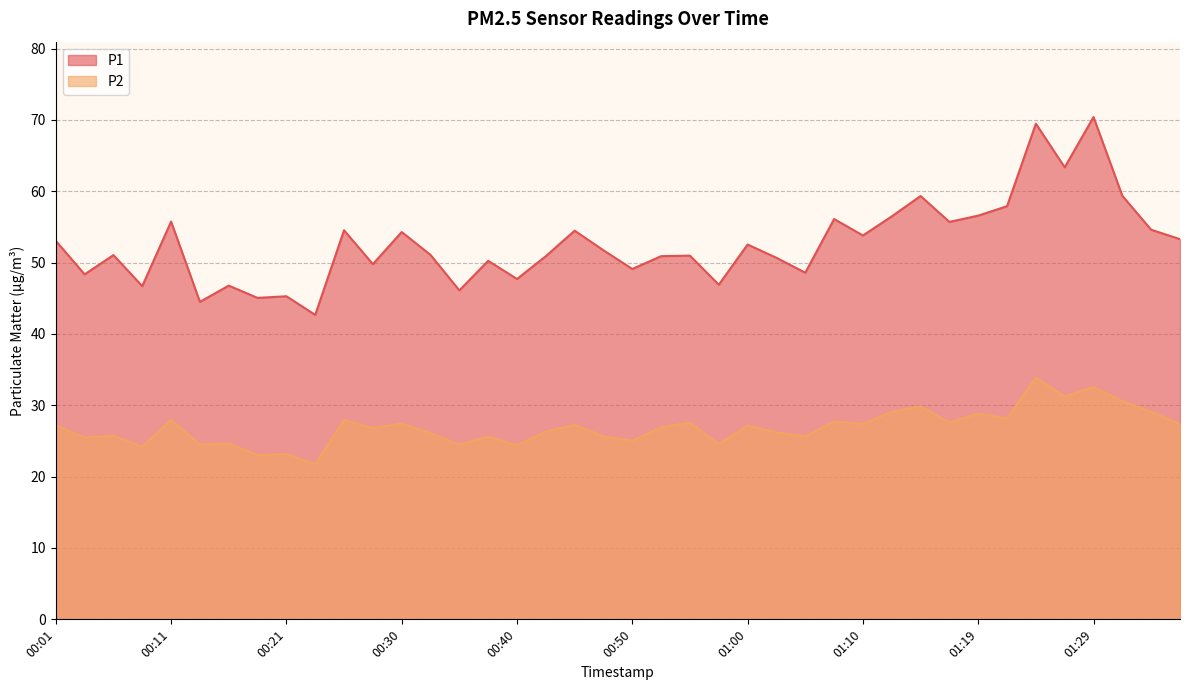

At which label is P1 closest to 56?

01:07